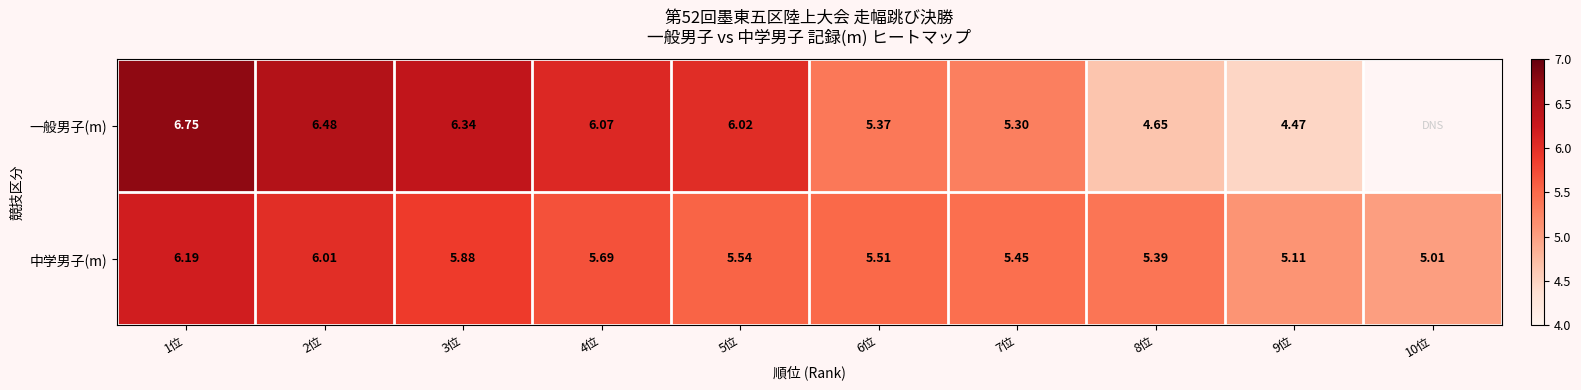

True or false: 中学男子(m) has a value of 6.2 at 1位.

True